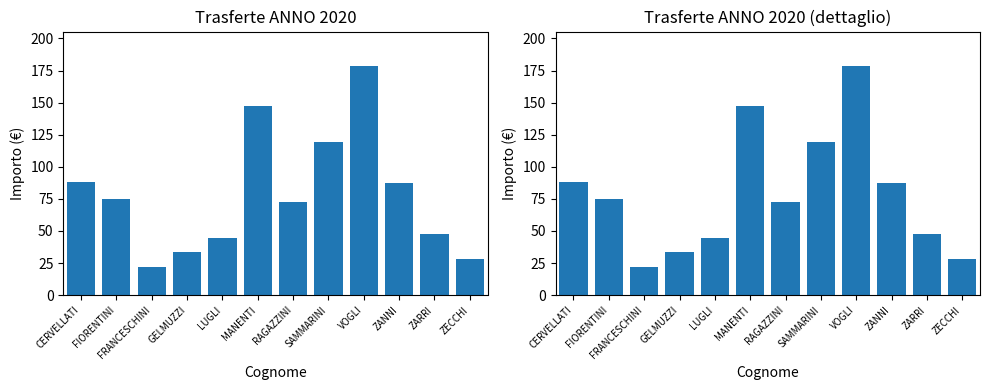

True or false: the data shows 5.3 at FRANCESCHINI.

False